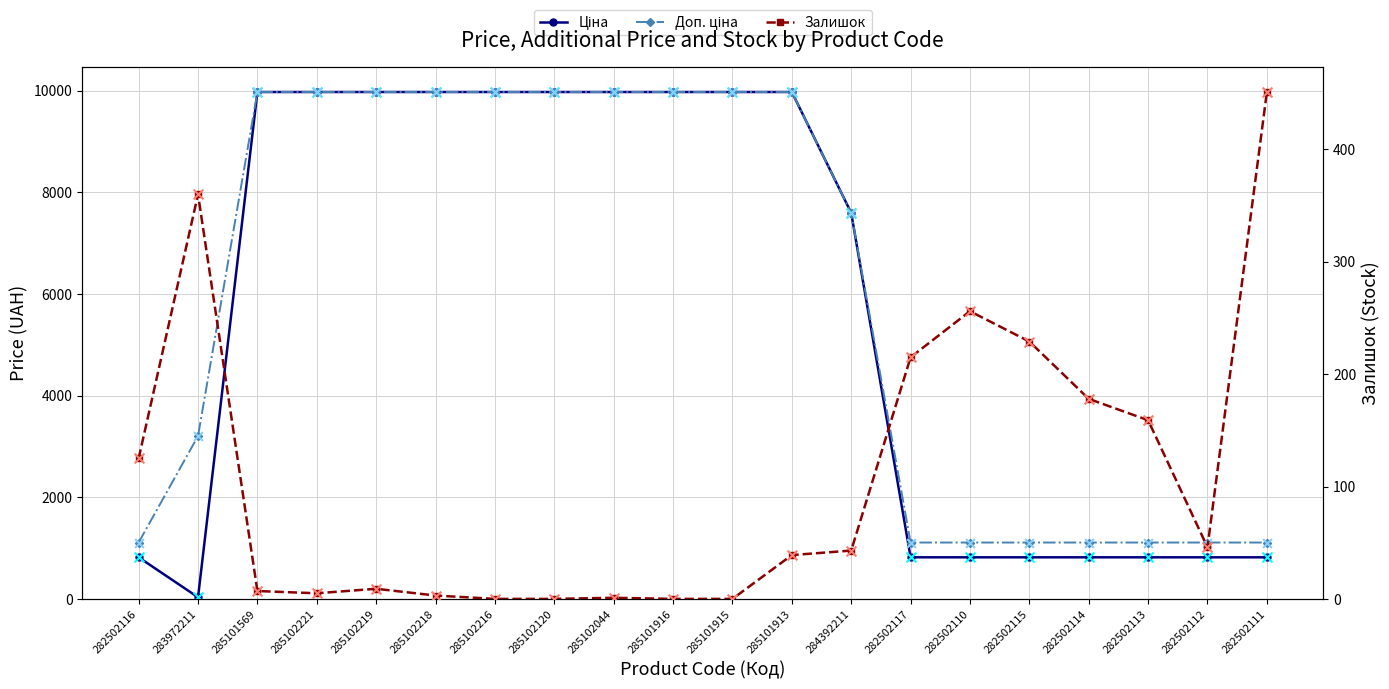

Which series has the largest total across all categories?

Доп. ціна